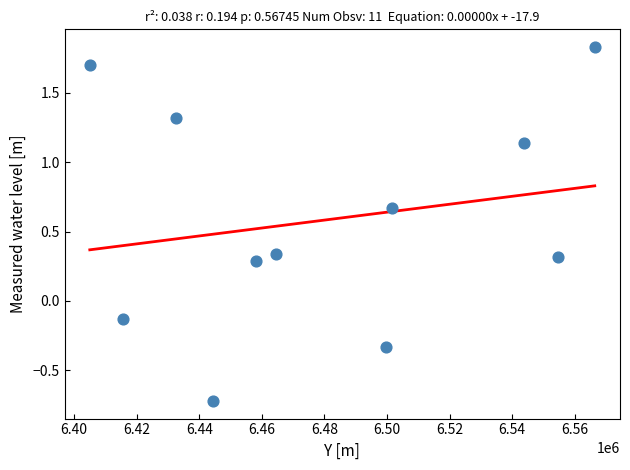

What is the average X value?

6480606.2